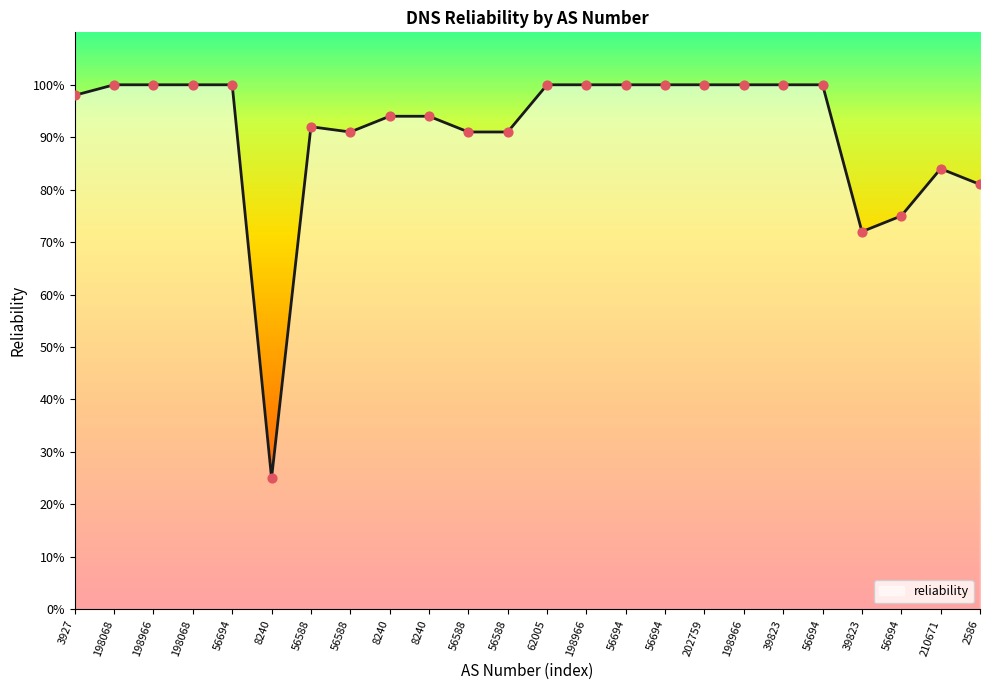

What is the change in value from 8240 to 39823?

-0.2